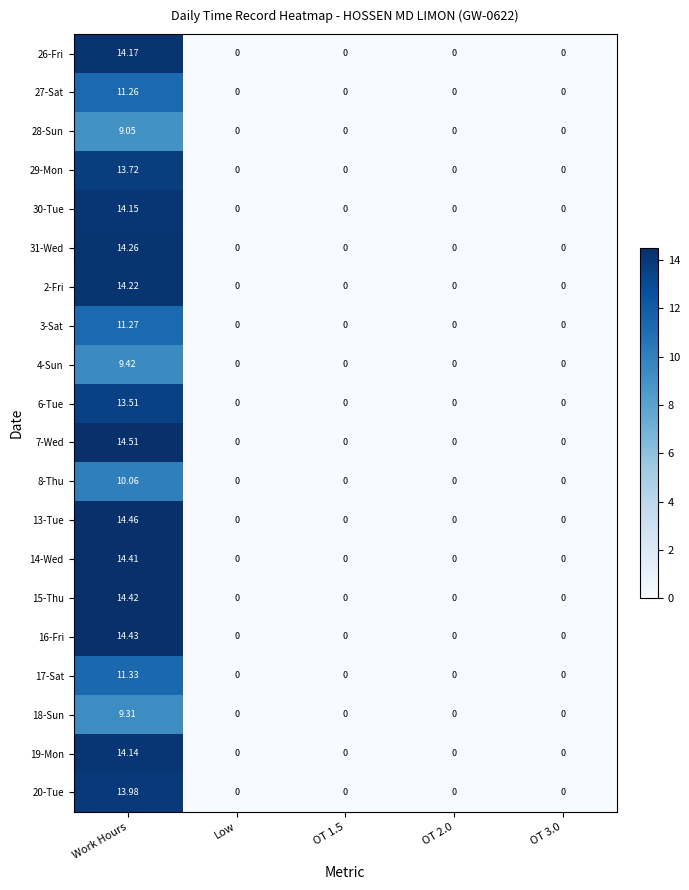

At which category is the sum across all series the highest?

Work Hours